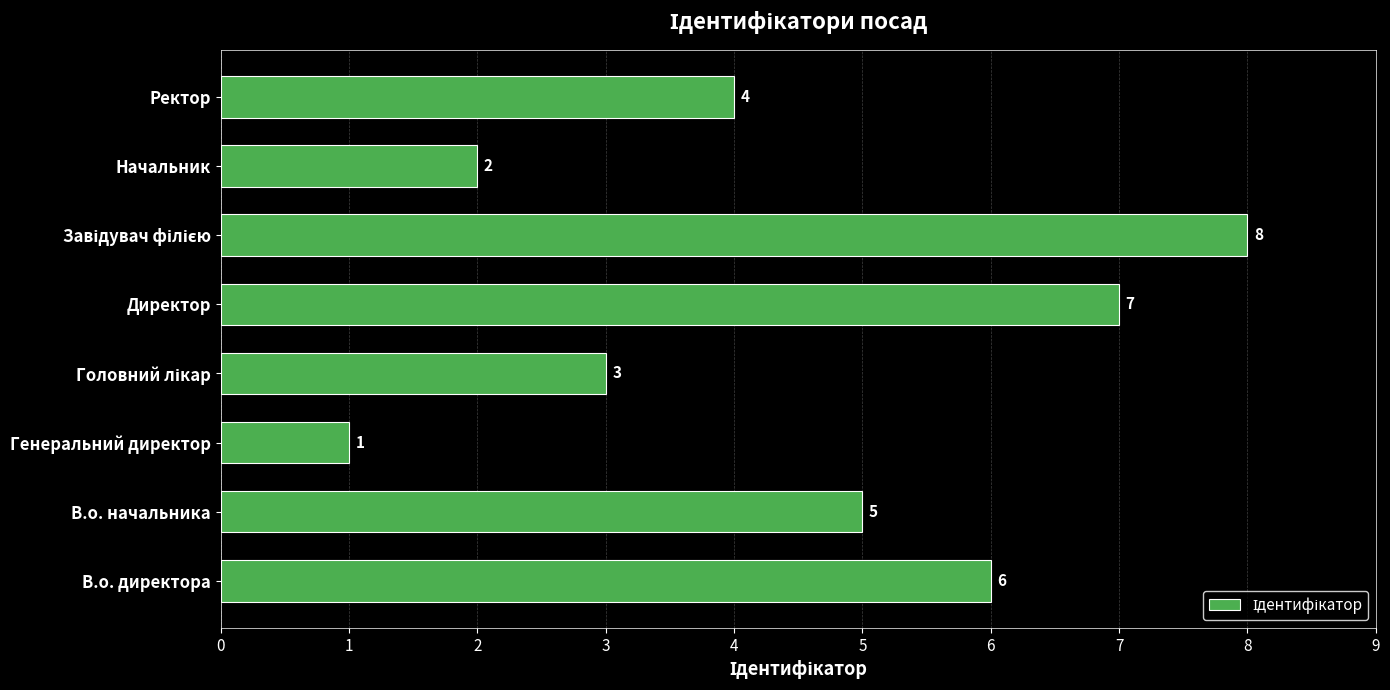

What is the difference between the second highest and second lowest values?

5